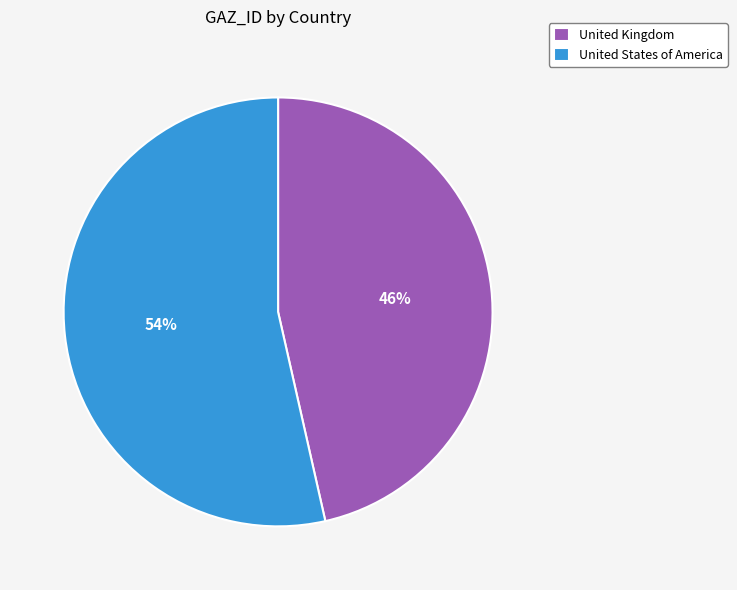

What is the ratio of the value at United States of America to the value at United Kingdom?

1.2